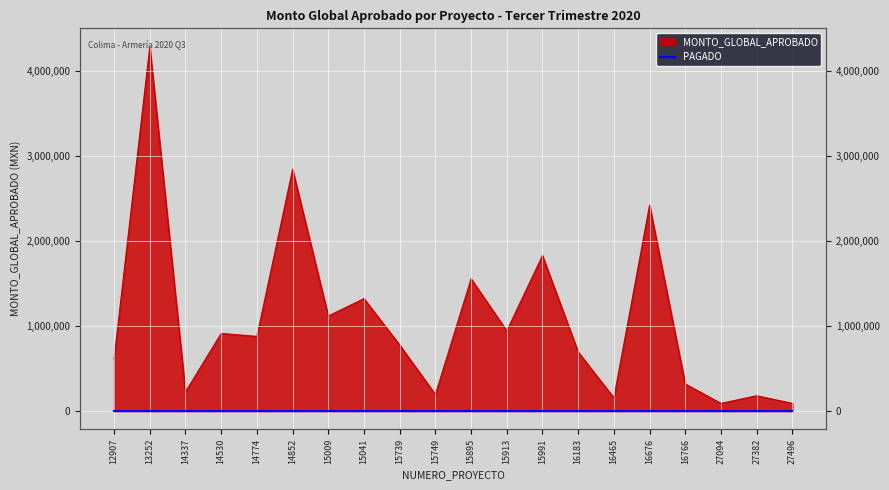

At which category does the data reach its first local peak?

13252